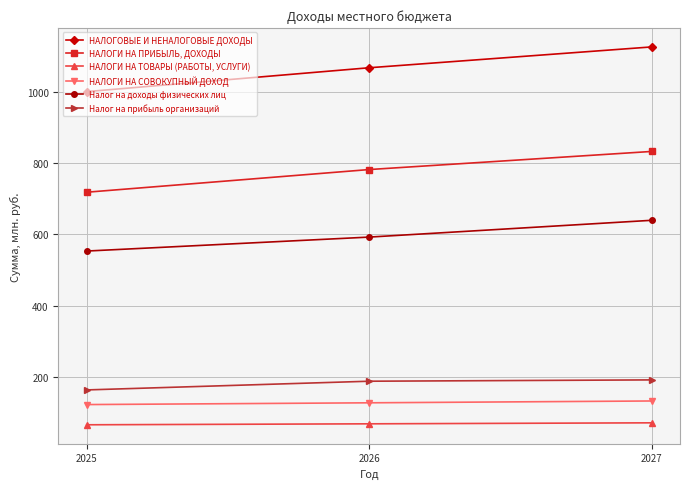

Does the chart have visible grid lines?

Yes